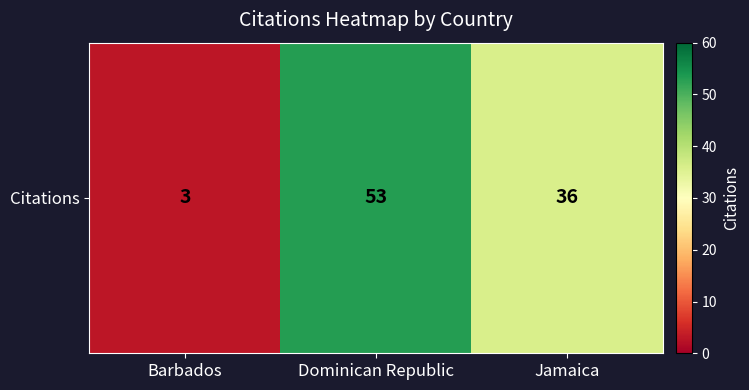

Which category has the highest value across all series?

Dominican Republic